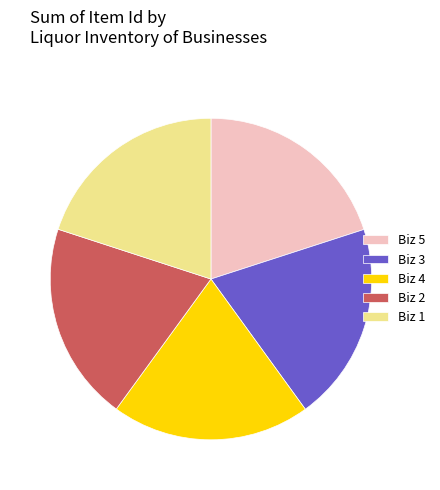

How many segments does this pie chart have?

5